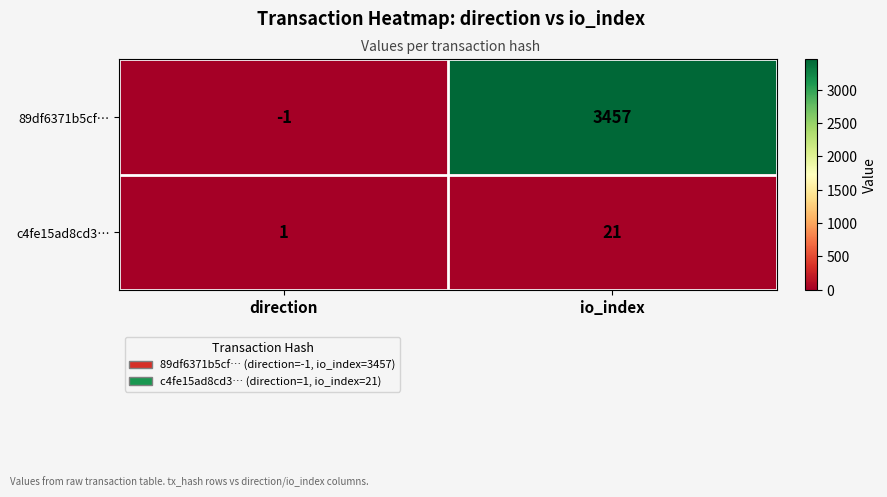

List the series in order of their overall mean, highest first.

89df6371b5cf…, c4fe15ad8cd3…